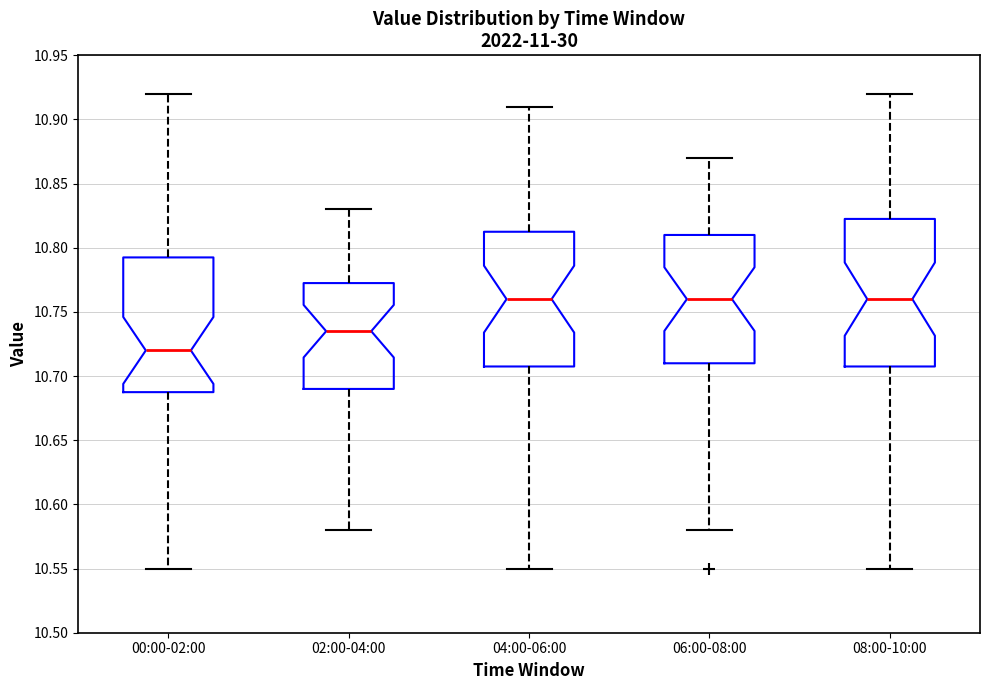

Where is the lower edge of the box for 04:00-06:00 on the y-axis? The values are not printed on the chart, so give them approximately, as read against the axis.

10.710